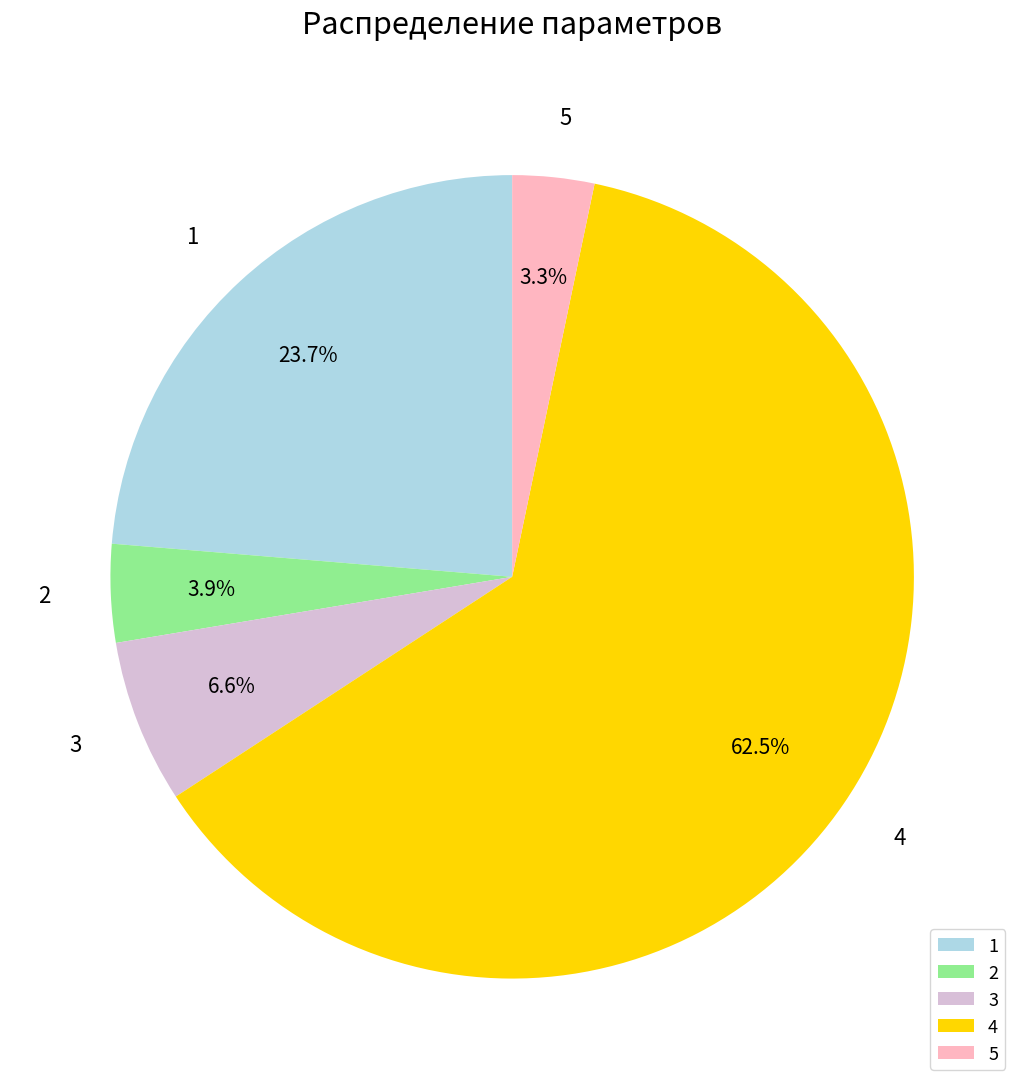

How many segments does this pie chart have?

5